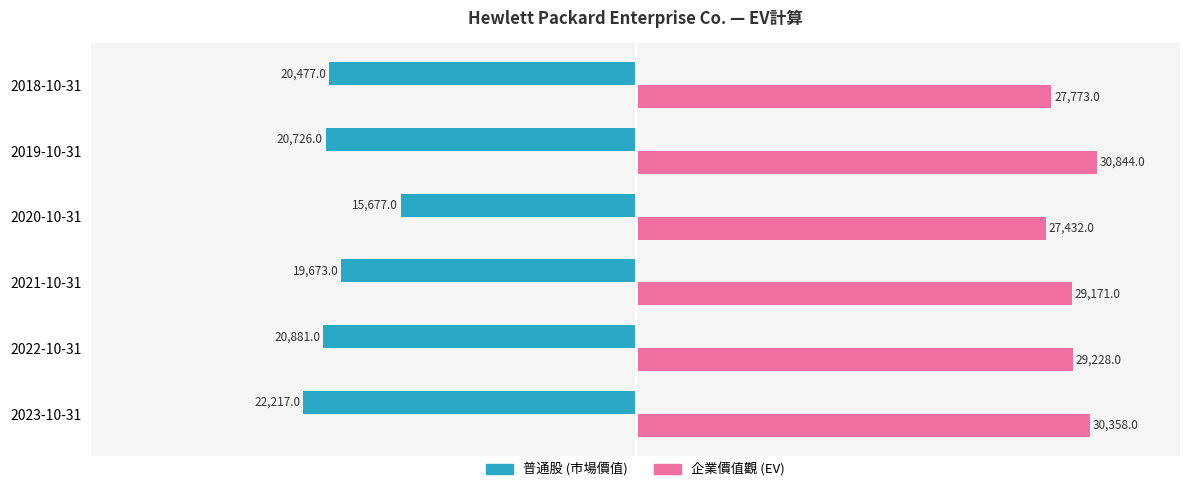

What is the smallest value displayed?

-22217